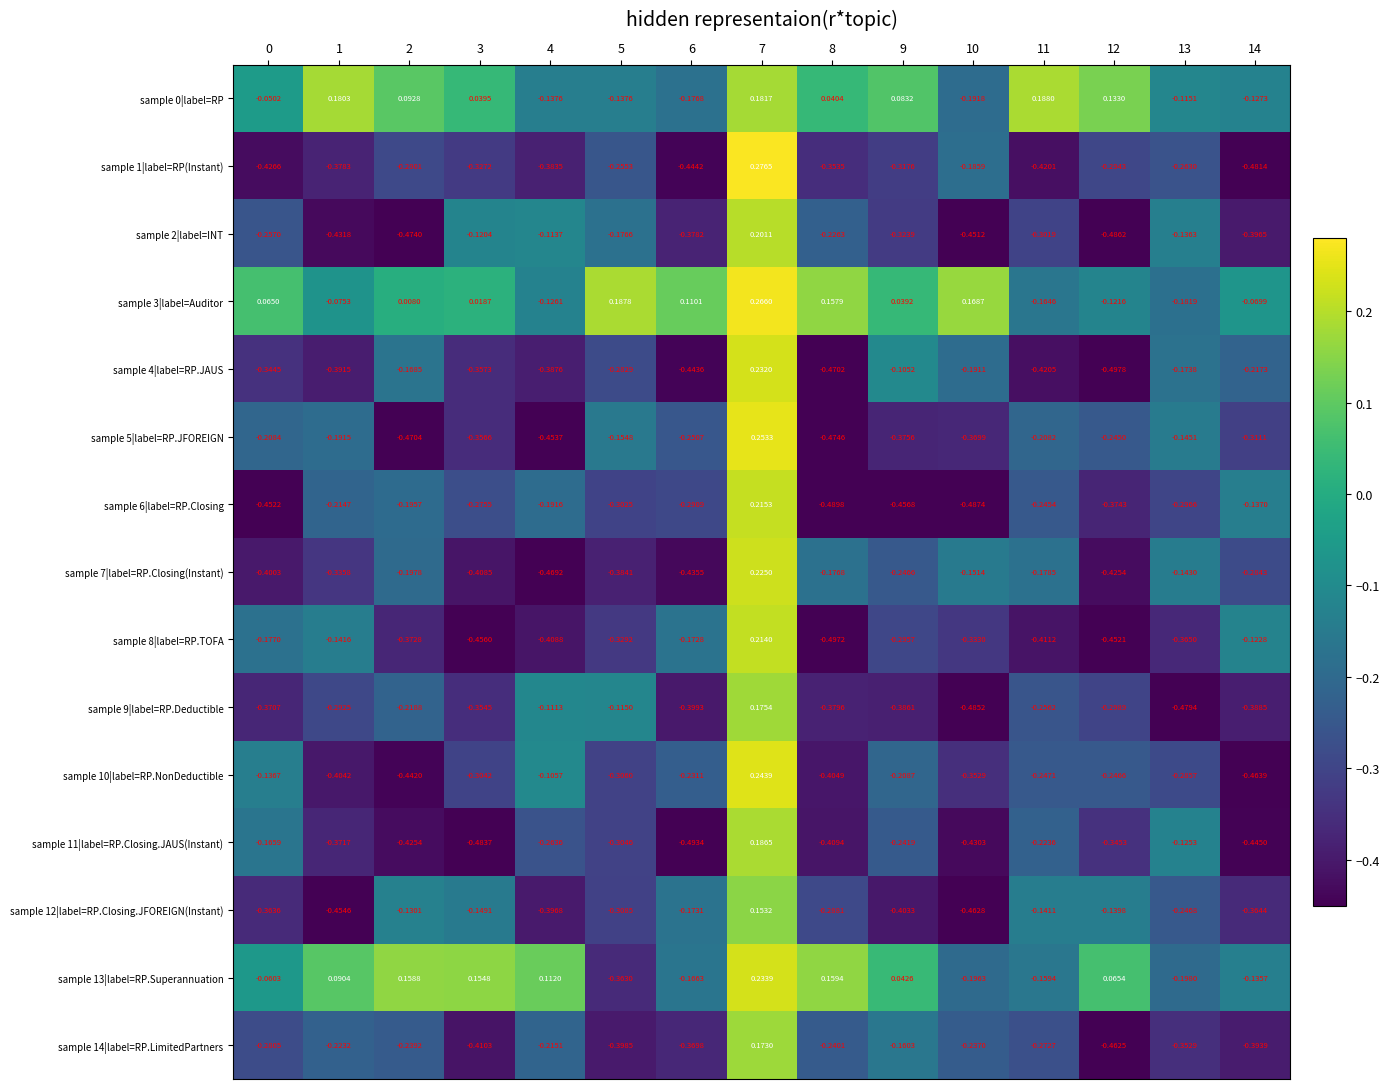

Rank the series at 4 from highest to lowest value.

sample 13|label=RP.Superannuation, sample 10|label=RP.NonDeductible, sample 9|label=RP.Deductible, sample 2|label=INT, sample 3|label=Auditor, sample 0|label=RP, sample 6|label=RP.Closing, sample 14|label=RP.LimitedPartners, sample 11|label=RP.Closing.JAUS(Instant), sample 1|label=RP(Instant), sample 4|label=RP.JAUS, sample 12|label=RP.Closing.JFOREIGN(Instant), sample 8|label=RP.TOFA, sample 5|label=RP.JFOREIGN, sample 7|label=RP.Closing(Instant)